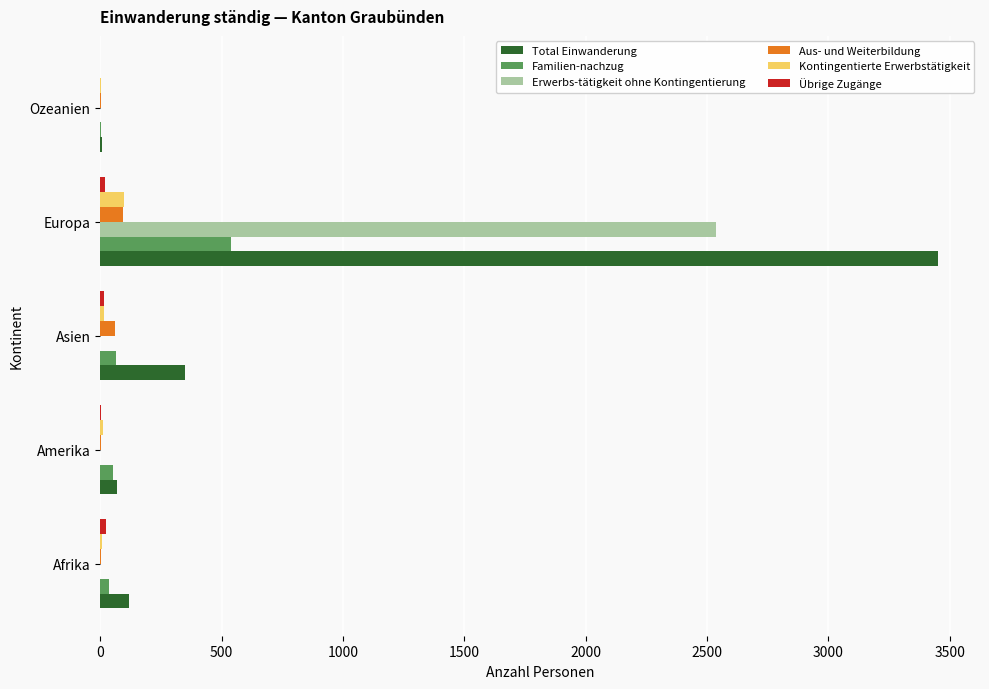

What is the highest value of the Familien-nachzug series?

537